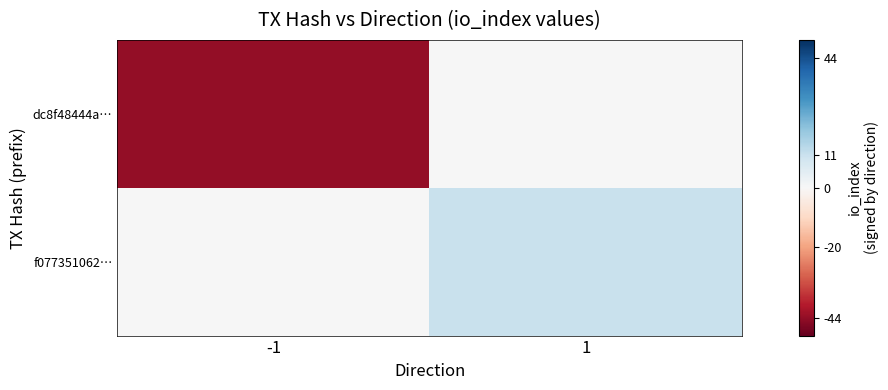

Rank the series at 1 from lowest to highest value.

dc8f48444a…, f077351062…